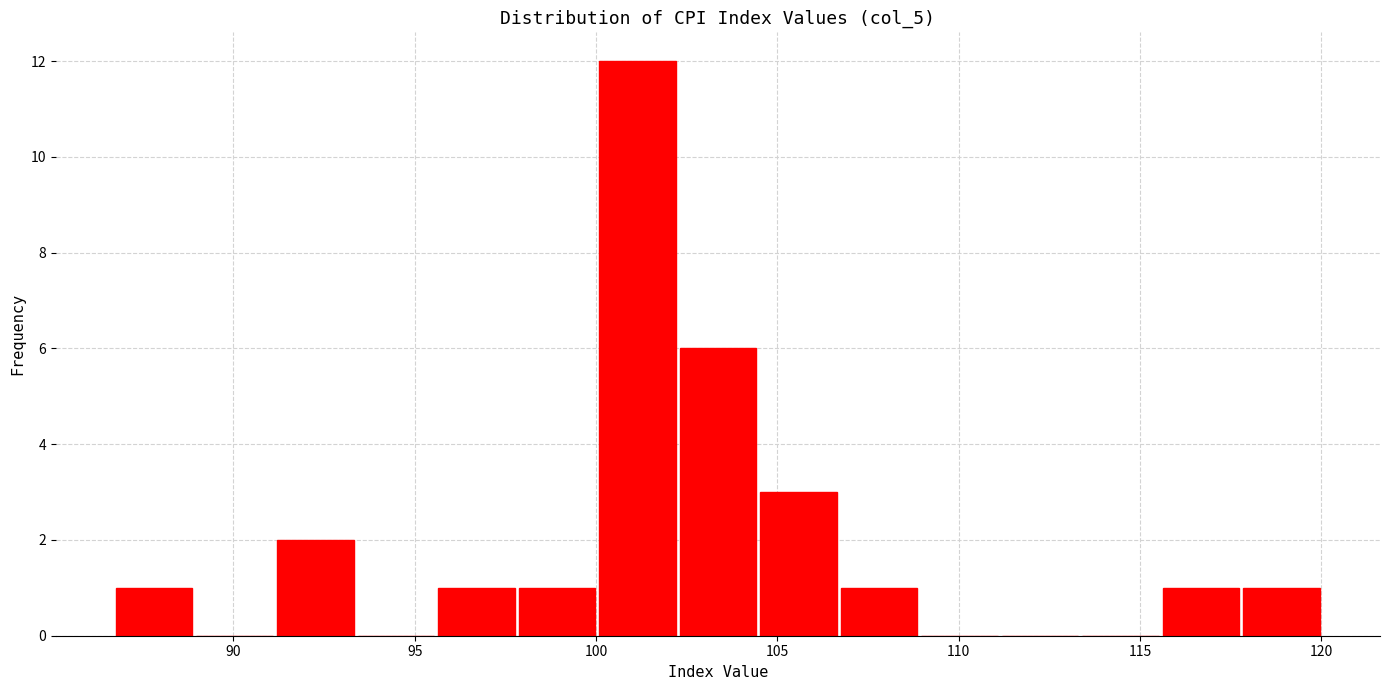

Over which range of the x-axis is the bar tallest?

100.0 to 102.5